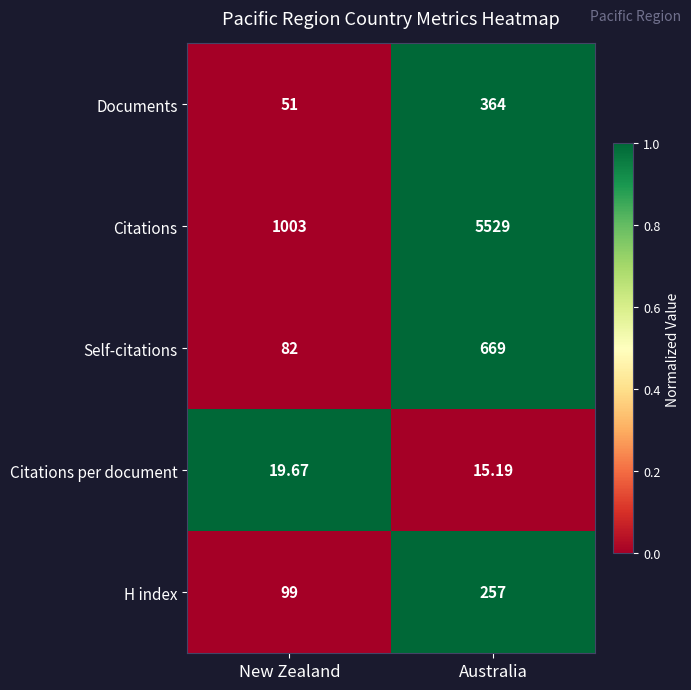

At which category is the sum across all series the highest?

Australia